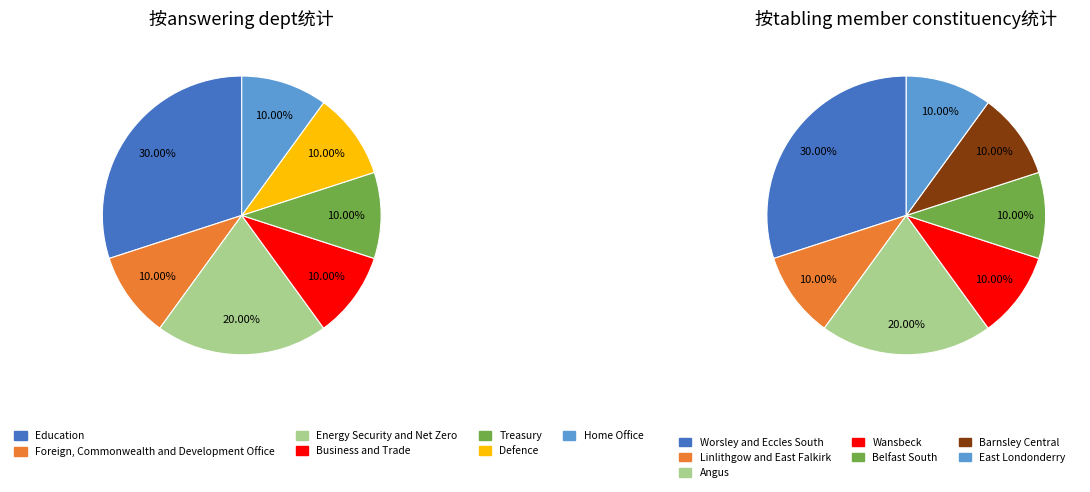

Is it true that Business and Trade is 10% of the pie?

True